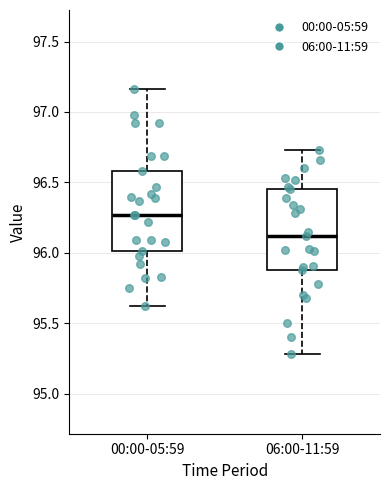

Reading left to right, read every box against the y-axis: the position of its median line, the range the box covers, and the ends of its whiskers. The values are not printed on the chart, so give them approximately, as read against the axis.

00:00-05:59: median 96.25, box 96.00 to 96.60, whiskers 95.60 to 97.15
06:00-11:59: median 96.10, box 95.90 to 96.45, whiskers 95.30 to 96.75